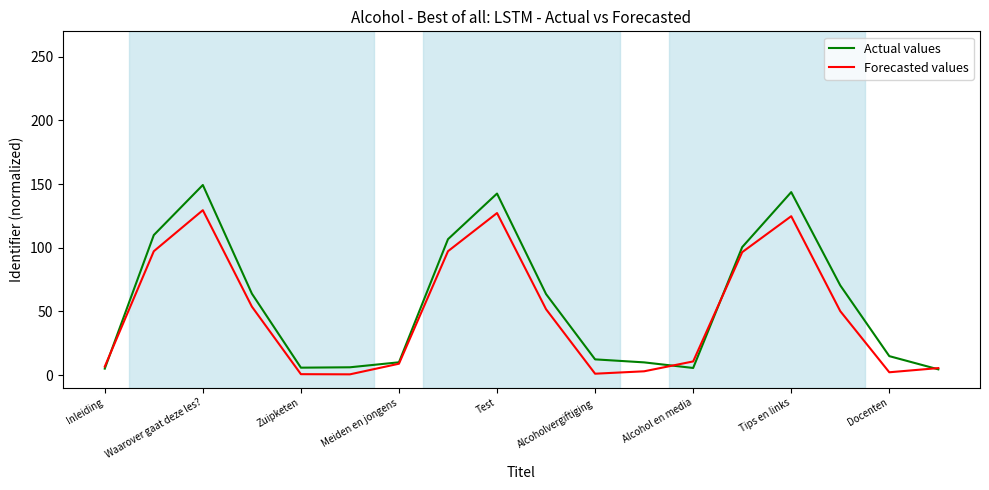

What is the highest value of the Forecasted values series?

129.5